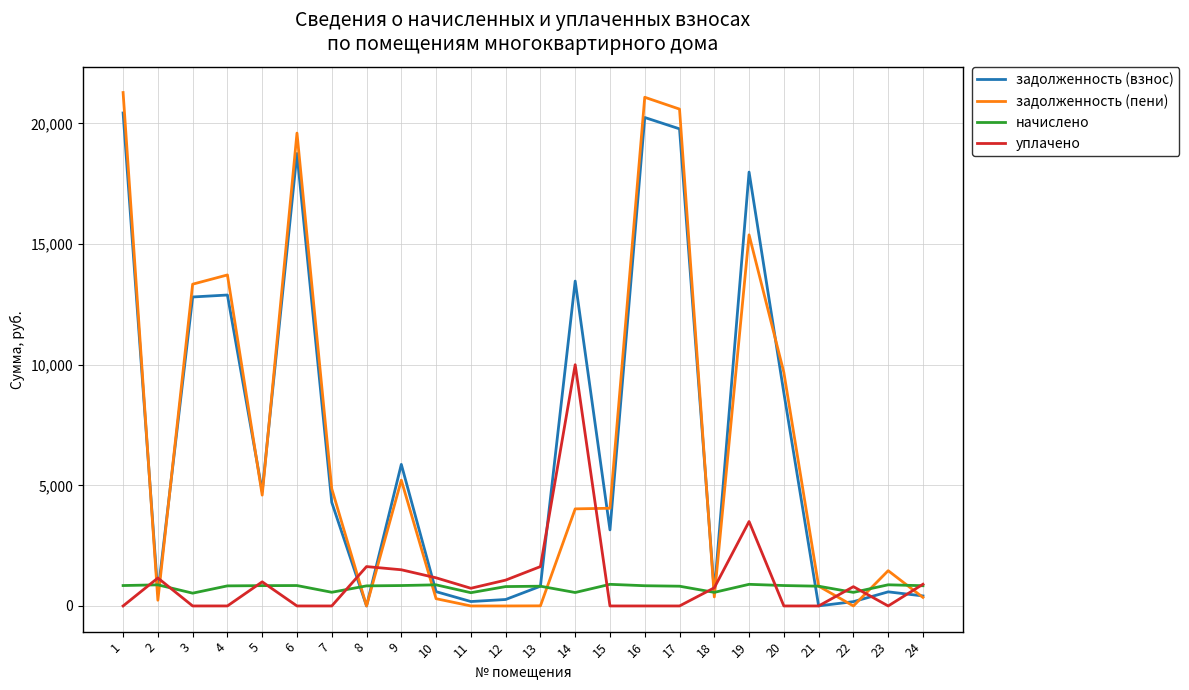

True or false: начислено has more than 1 points higher than both neighbors.

True